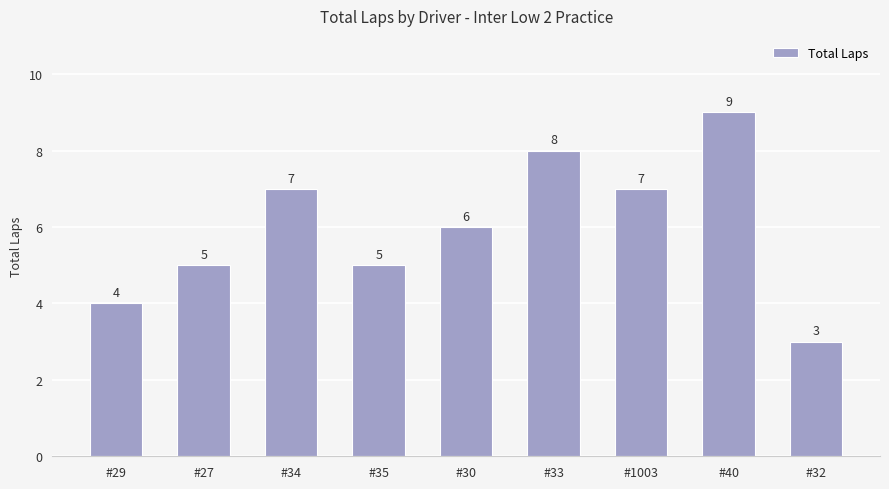

What is the difference between the second highest and second lowest values?

4